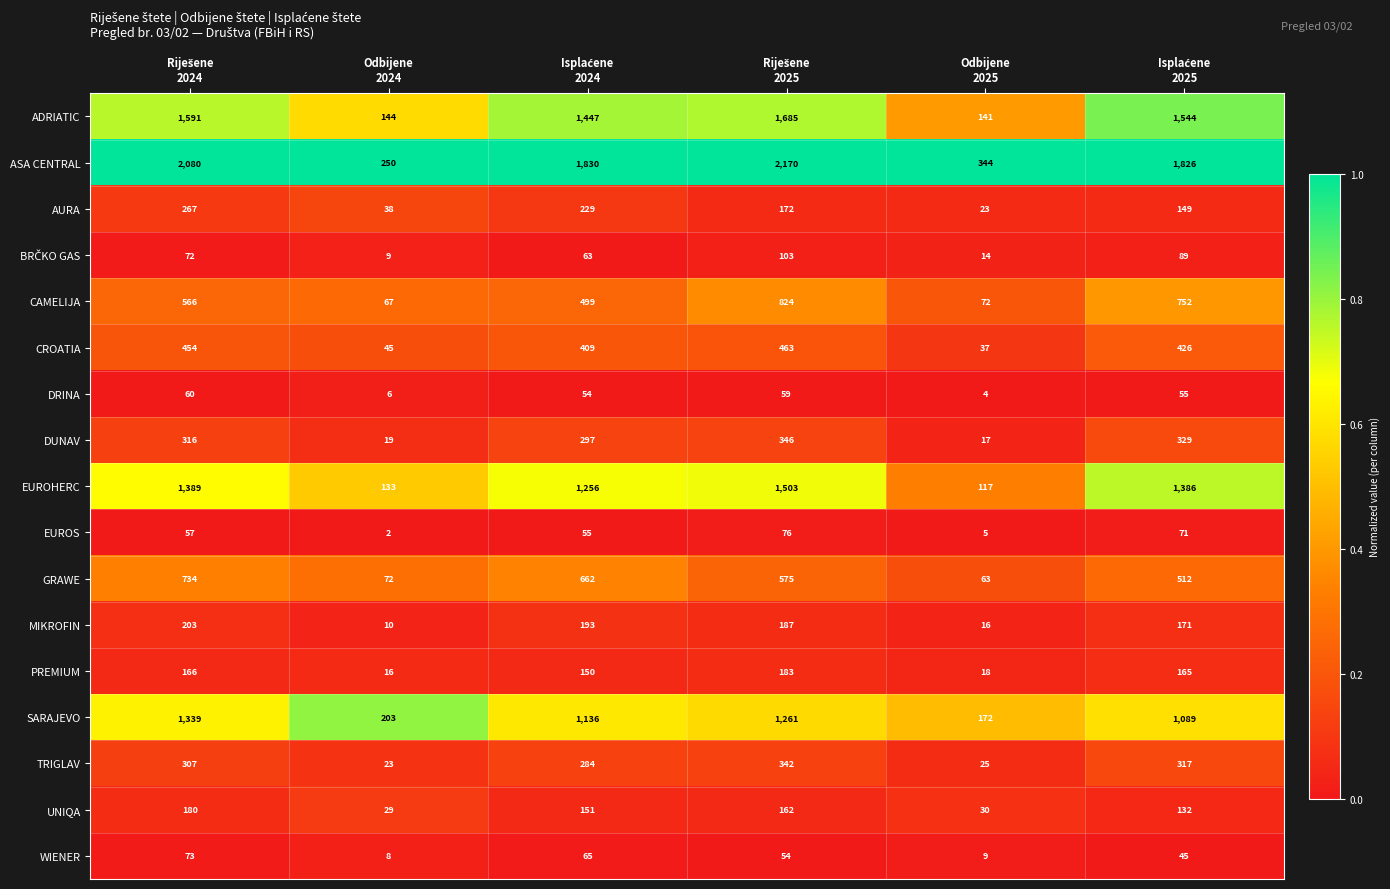

What is the average value of the ASA CENTRAL series?

1417